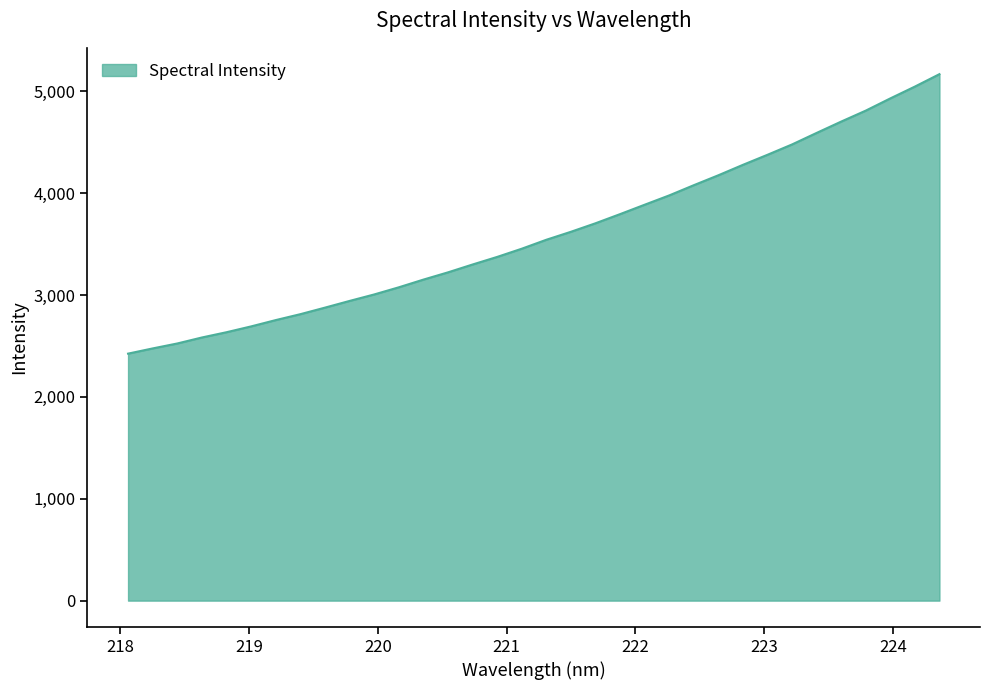

How many values exceed 3543?

17